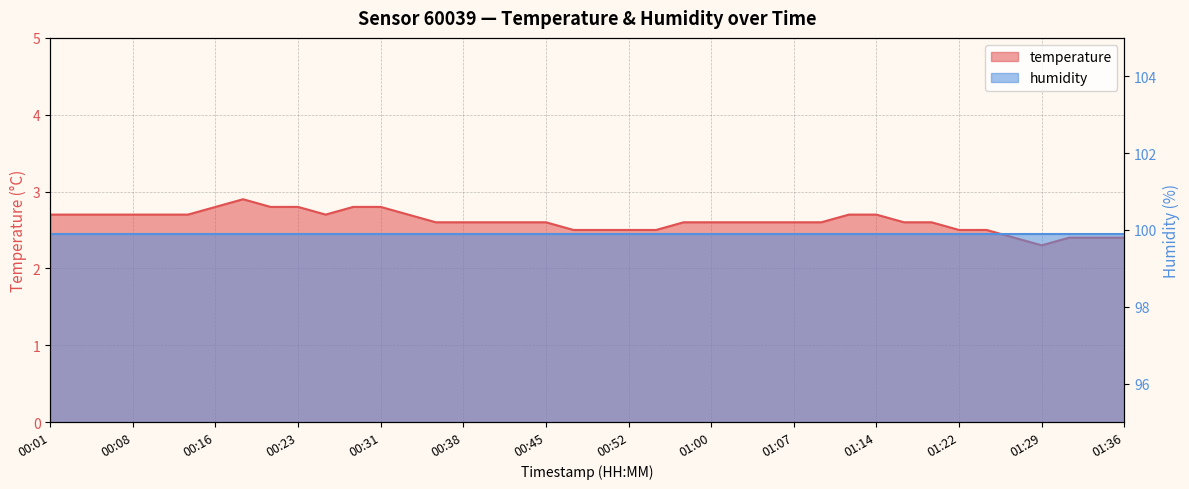

True or false: the data shows 2.7 at 00:11.

True